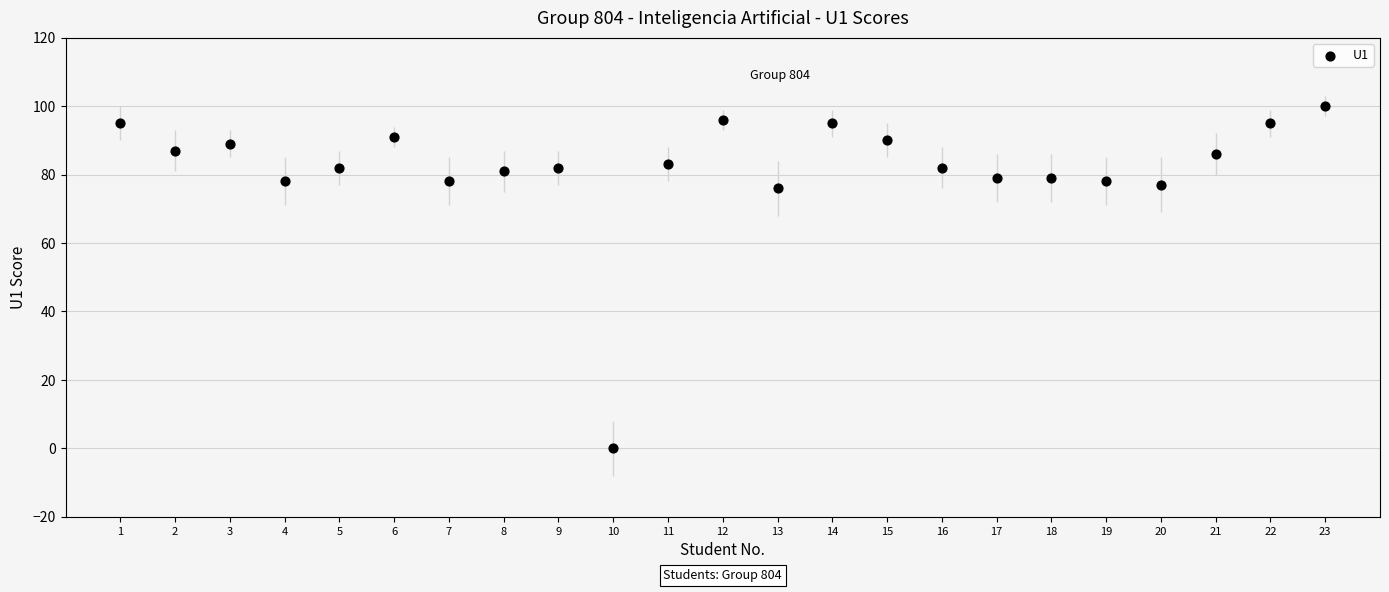

What is the range of X values (max minus min)?

22